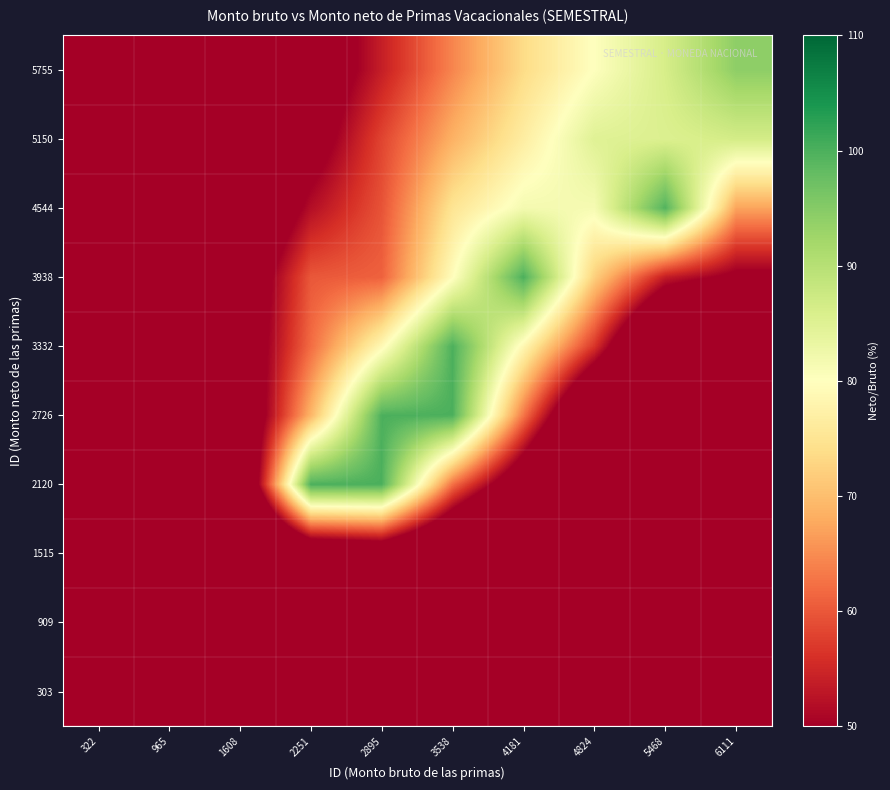

Reading left to right, what are all the values shown in this chart?

303: 322=0.0	965=0.0	1608=0.0	2251=0.0	2895=0.0	3538=0.0	4181=0.0	4824=0.0	5468=0.0	6111=0.0
909: 322=0.0	965=0.0	1608=0.0	2251=0.0	2895=0.0	3538=0.0	4181=0.0	4824=0.0	5468=0.0	6111=0.0
1515: 322=0.0	965=0.0	1608=20.0	2251=36.7	2895=39.4	3538=27.9	4181=7.0	4824=1.7	5468=0.4	6111=0.1
2120: 322=0.0	965=5.0	1608=32.3	2251=100.0	2895=100.0	3538=62.4	4181=39.8	4824=12.2	5468=3.6	6111=1.4
2726: 322=2.5	965=16.5	1608=39.3	2251=69.0	2895=100.0	3538=100.0	4181=62.9	4824=29.6	5468=11.7	6111=5.6
3332: 322=9.5	965=22.1	1608=42.5	2251=62.0	2895=78.8	3538=100.0	4181=78.5	4824=56.6	5468=25.9	6111=14.4
3938: 322=15.8	965=22.5	1608=41.8	2251=60.0	2895=60.9	3538=79.6	4181=100.0	4824=72.1	5468=53.7	6111=48.4
4544: 322=19.1	965=24.8	1608=37.3	2251=51.9	2895=59.5	3538=75.0	4181=81.7	4824=81.4	5468=99.5	6111=67.2
5150: 322=22.0	965=25.8	1608=34.9	2251=45.9	2895=58.1	3538=68.6	4181=76.7	4824=84.8	5468=85.4	6111=86.6
5755: 322=23.9	965=26.6	1608=33.3	2251=43.1	2895=53.9	3538=64.3	4181=73.6	4824=80.1	5468=86.2	6111=94.2